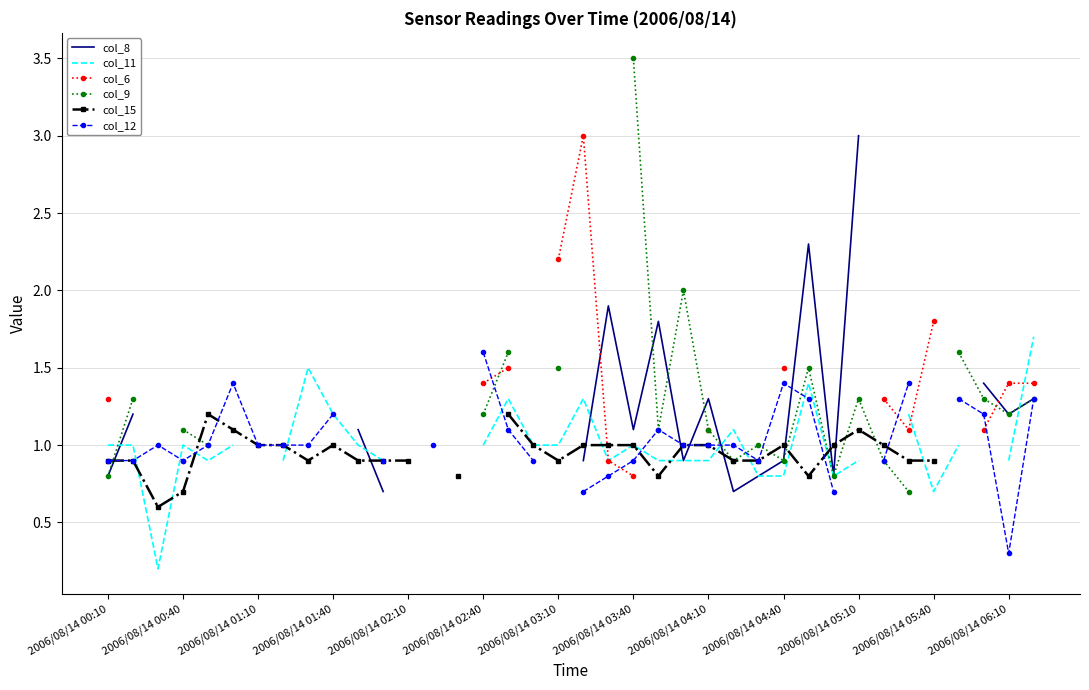

What is the value of the col_6 point at the 19th from the left?

2.2